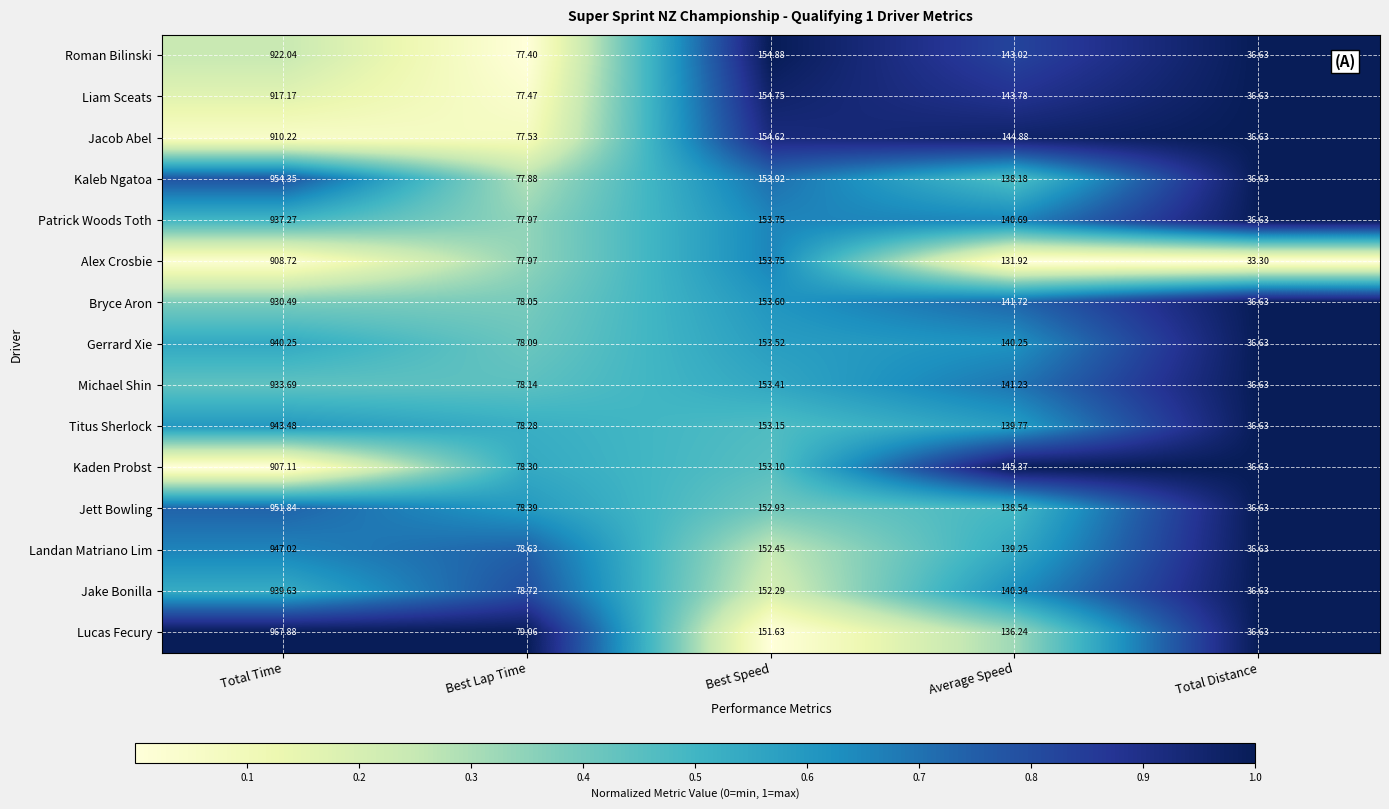

At Total Time, list the series in order from smallest to largest.

Kaden Probst, Alex Crosbie, Jacob Abel, Liam Sceats, Roman Bilinski, Bryce Aron, Michael Shin, Patrick Woods Toth, Jake Bonilla, Gerrard Xie, Titus Sherlock, Landan Matriano Lim, Jett Bowling, Kaleb Ngatoa, Lucas Fecury